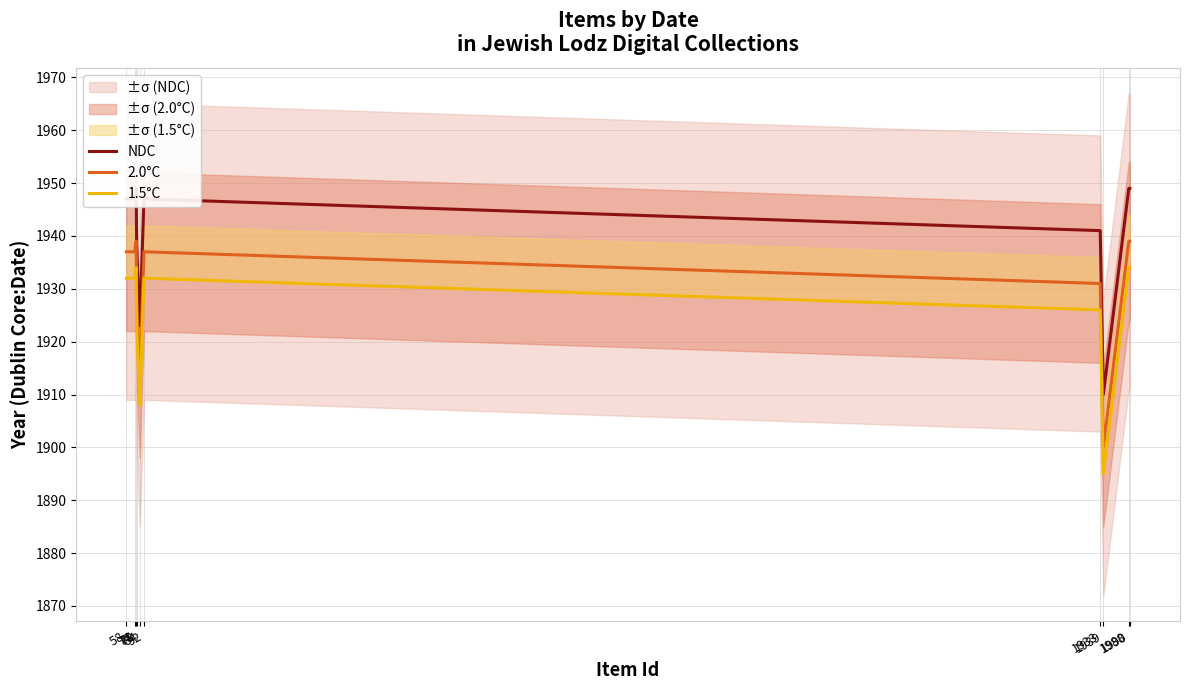

What is the sum of all NDC values?

19400